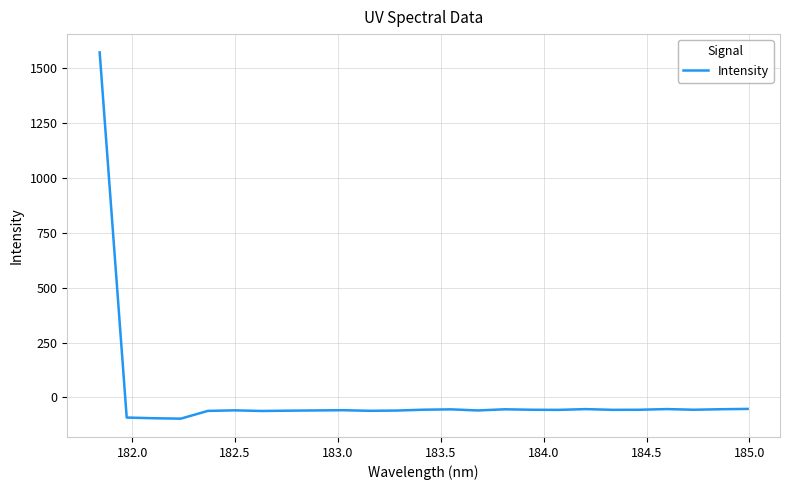

What is the difference between the maximum and minimum values?

1668.5